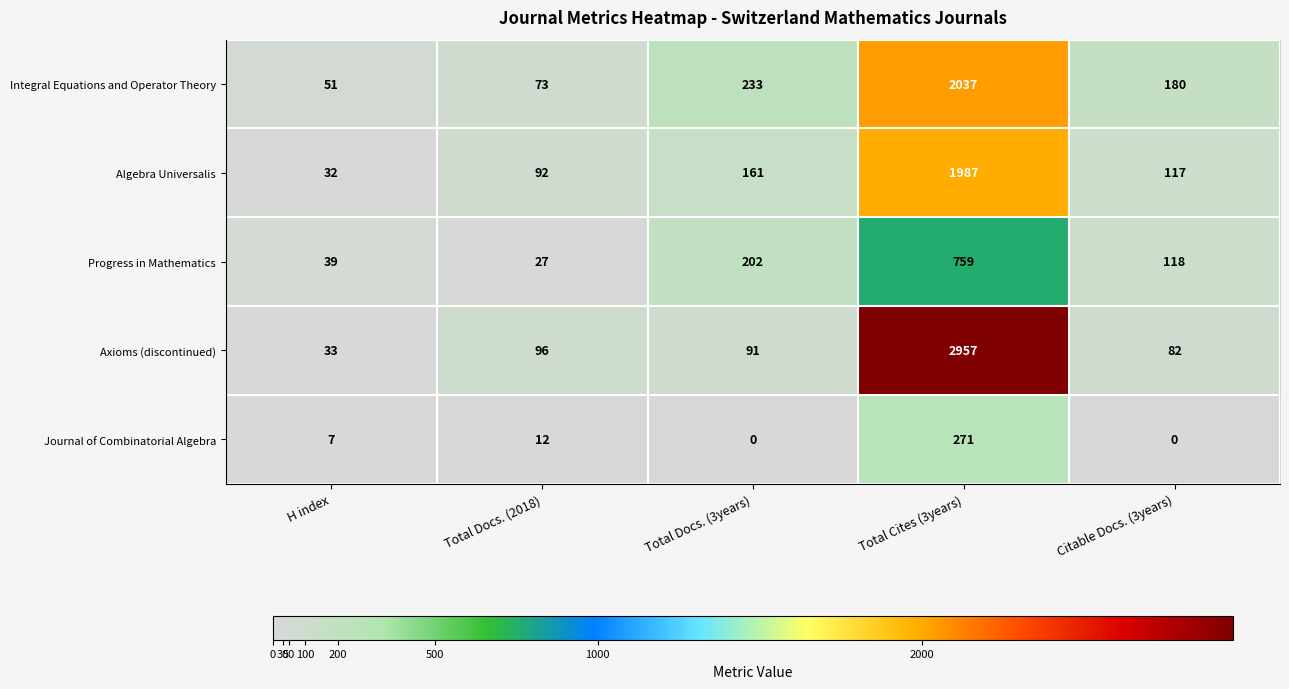

What is the difference between the highest and lowest values at Total Cites (3years)?

2686